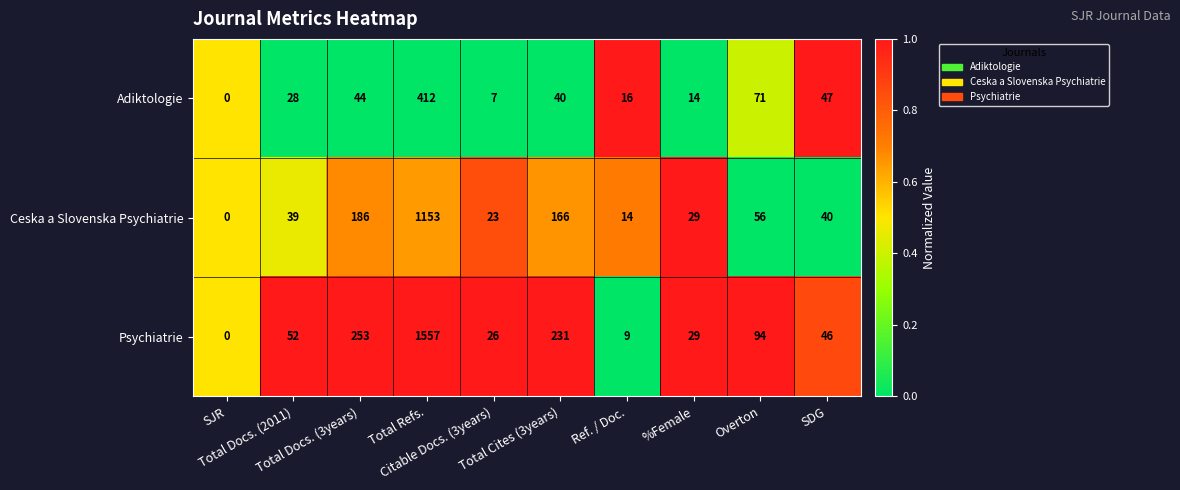

Between Total Docs. (3years) and %Female, which series saw the biggest shift?

Psychiatrie